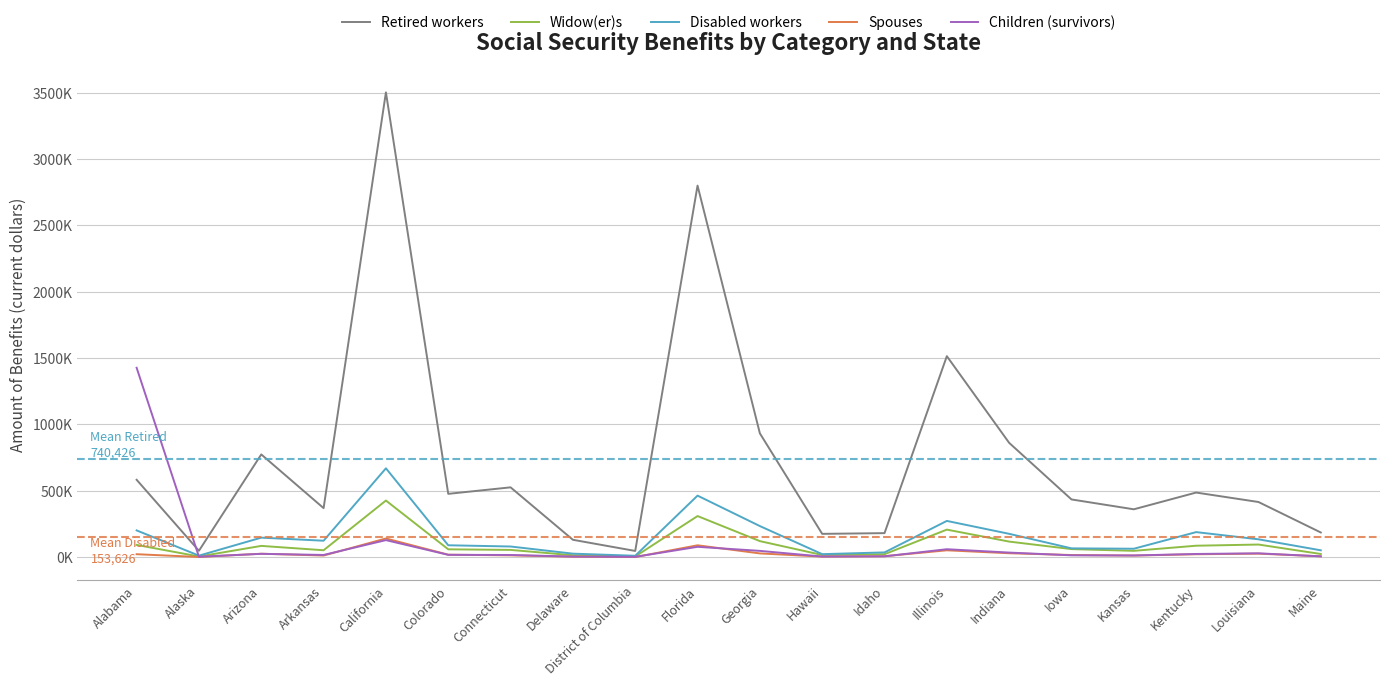

Which series changed the most between Delaware and Louisiana?

Retired workers